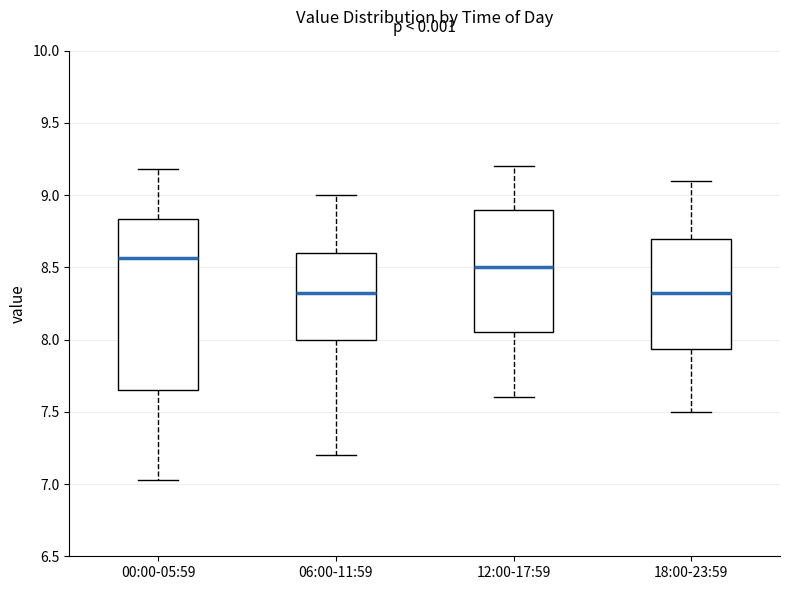

Where does the lower whisker of the box for 18:00-23:59 end on the y-axis? The values are not printed on the chart, so give them approximately, as read against the axis.

7.50